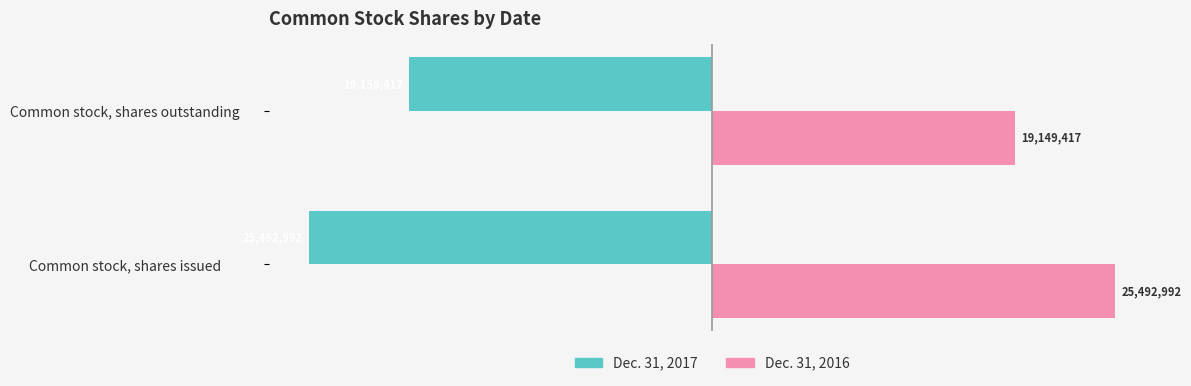

At which label is Dec. 31, 2017 closest to -22325704?

Common stock, shares outstanding